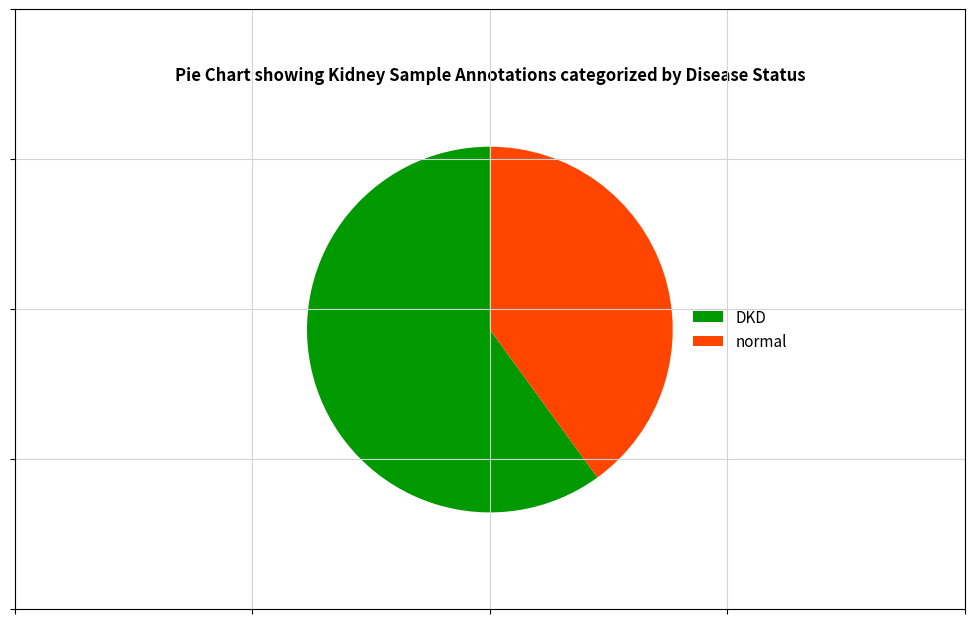

Between normal and DKD, which is larger?

DKD